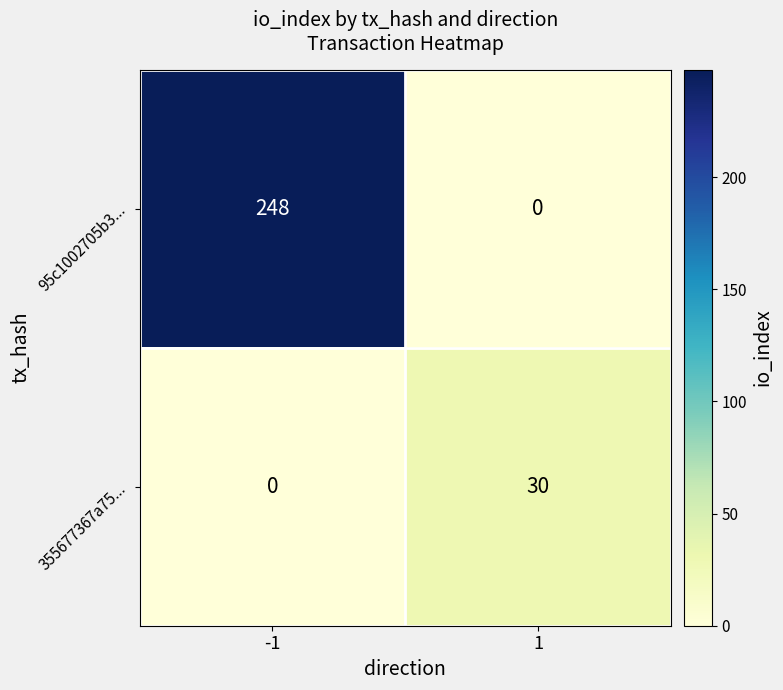

At 1, list the series in order from smallest to largest.

95c1002705b3..., 355677367a75...